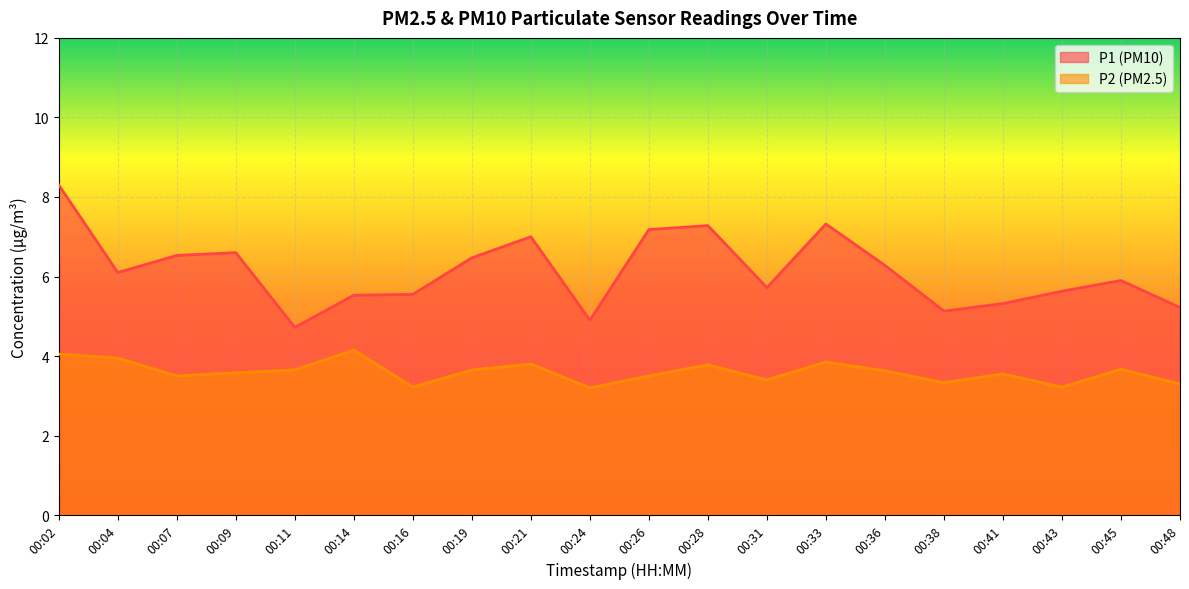

Does the chart display data point markers on the line(s)?

No